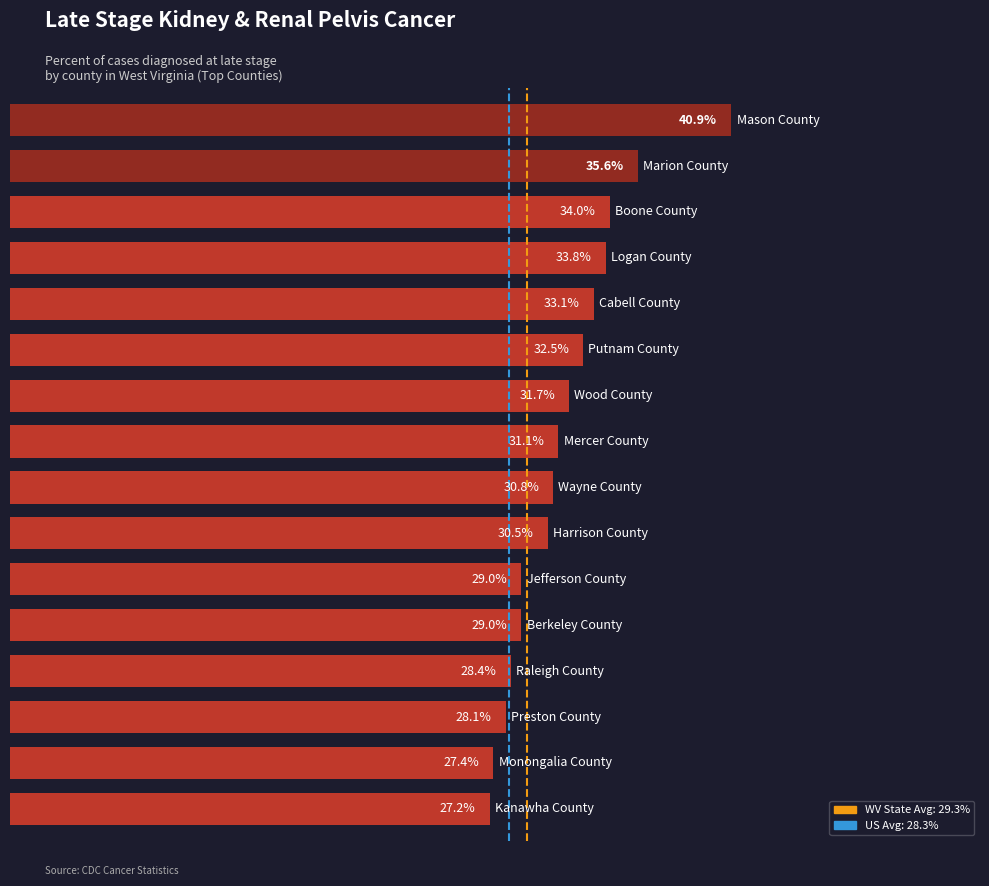

Does the chart contain any negative values?

No